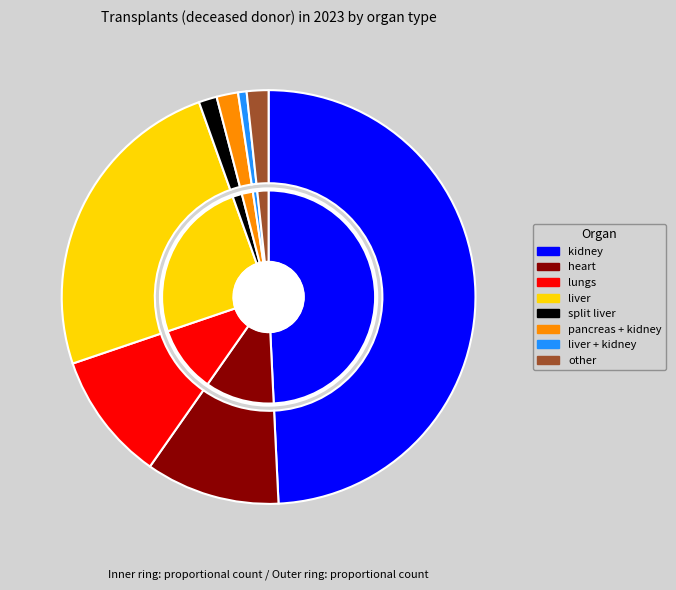

To the nearest percent, what percentage of the pie is kidney?

49%